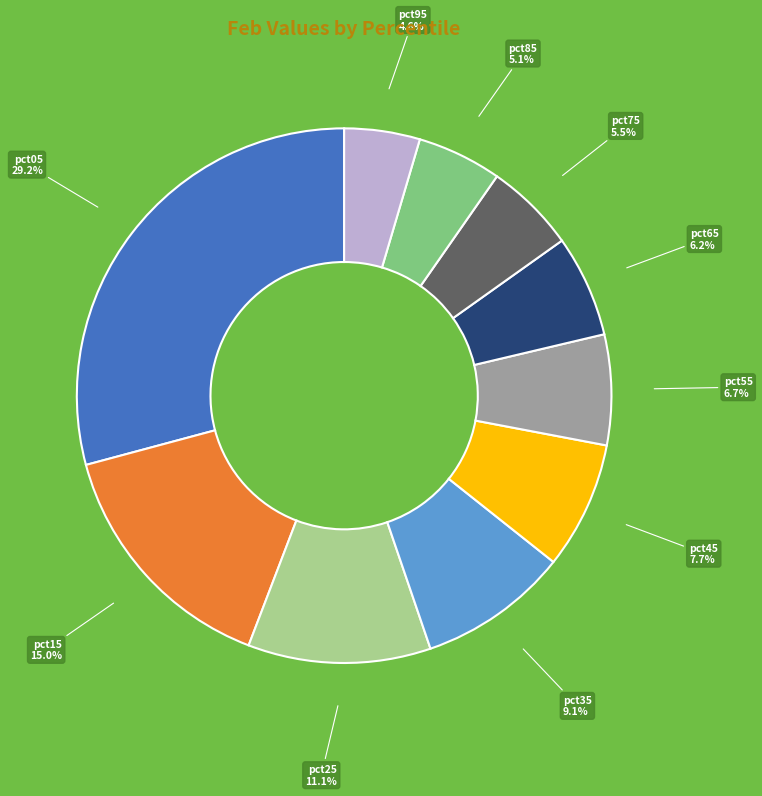

To the nearest percent, what percentage of the pie is pct35?

9%